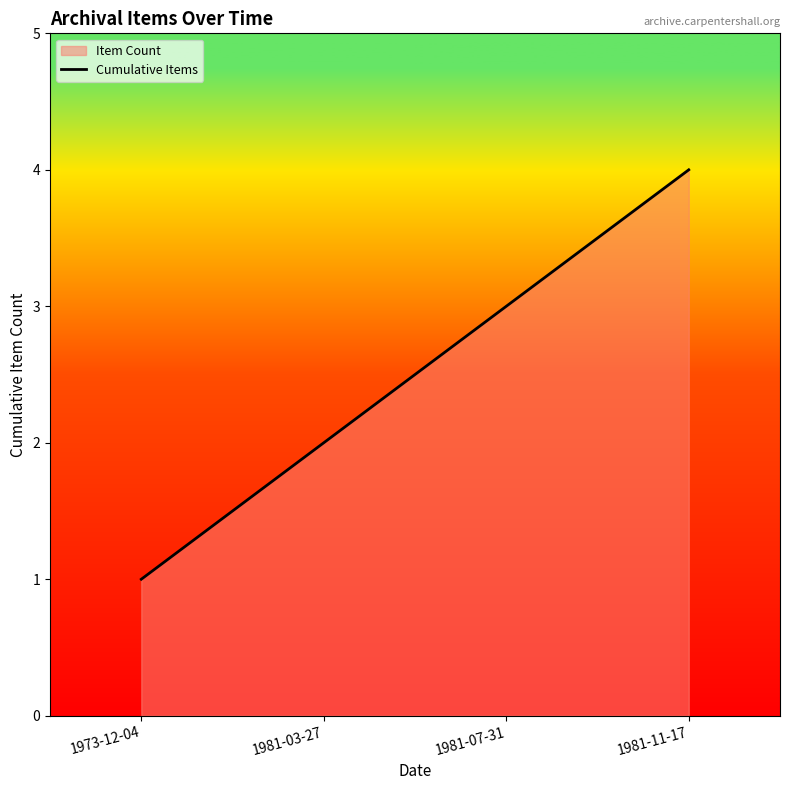

What is the value of the 3rd point from the left?

3